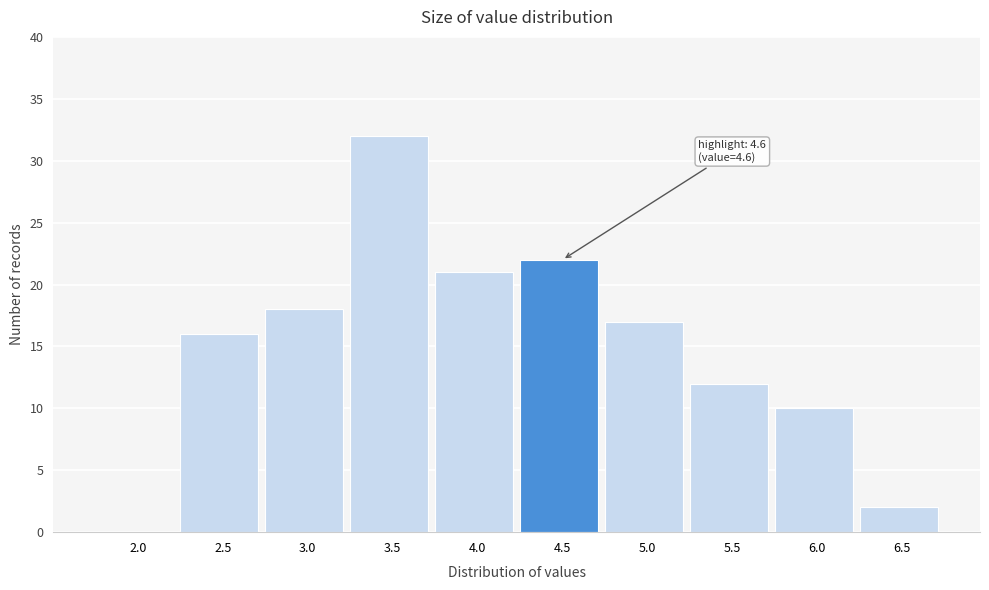

Reading left to right, list all the values displayed in this chart.

2.0=0	2.5=16	3.0=18	3.5=32	4.0=21	4.5=22	5.0=17	5.5=12	6.0=10	6.5=2